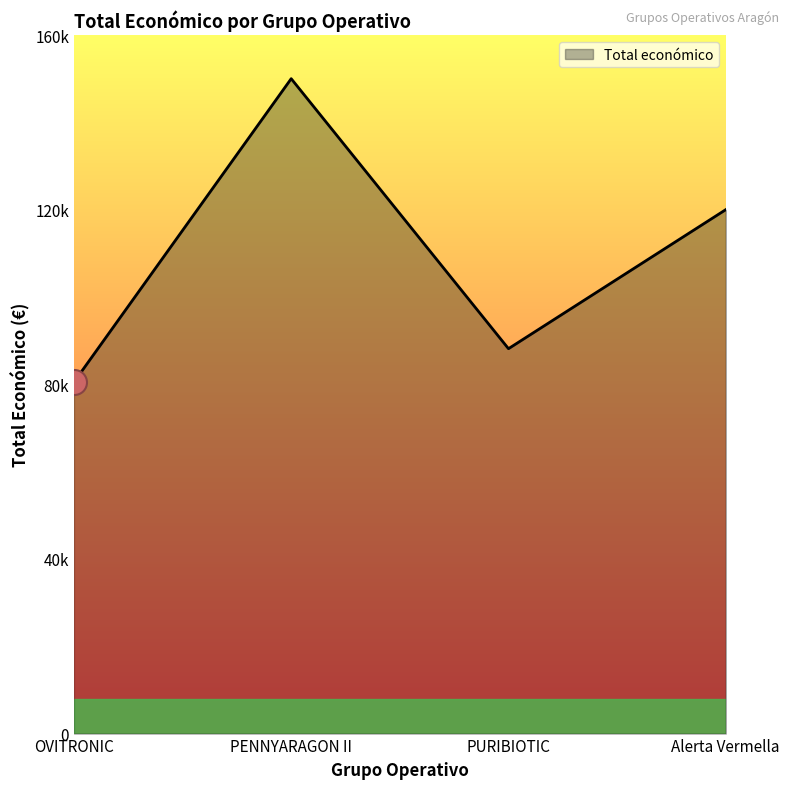

Does the chart display data point markers on the line(s)?

No